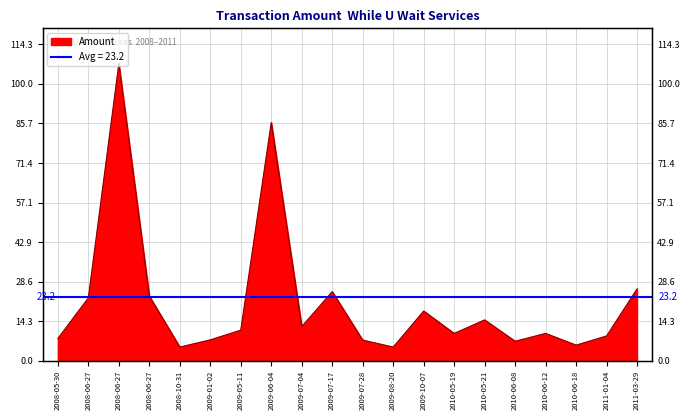

Reading right to left, what are all the values shown in this chart?

26.0	9.0	5.7	9.9	7.1	14.8	9.9	18.0	5.0	7.5	25.0	12.4	86.0	11.1	7.6	5.0	23.4	107.2	22.8	8.1